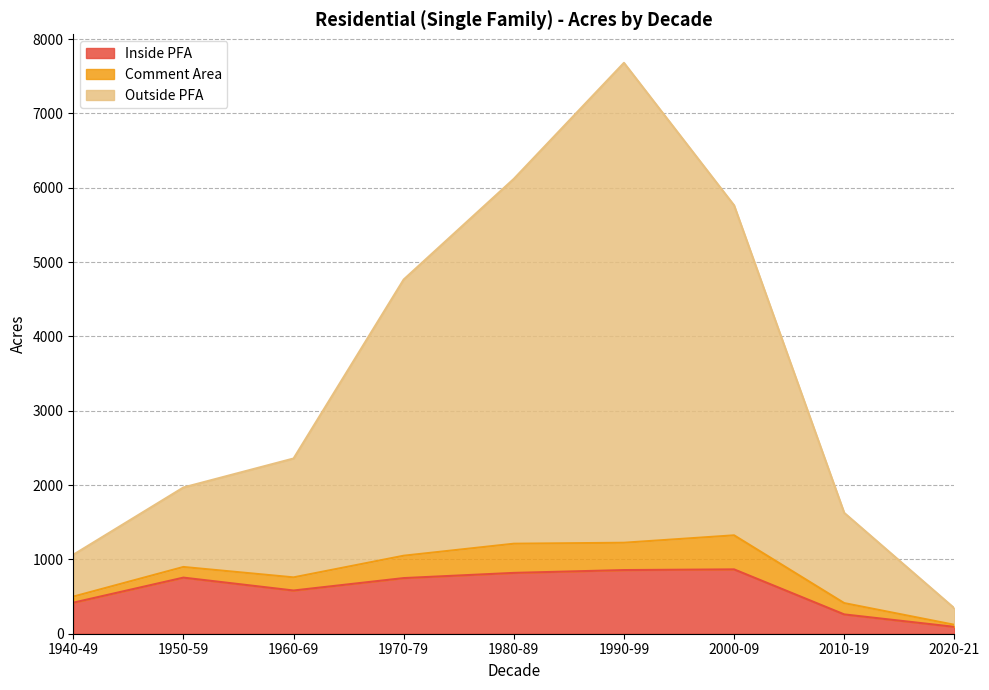

True or false: Outside PFA and Inside PFA intersect in this chart.

False